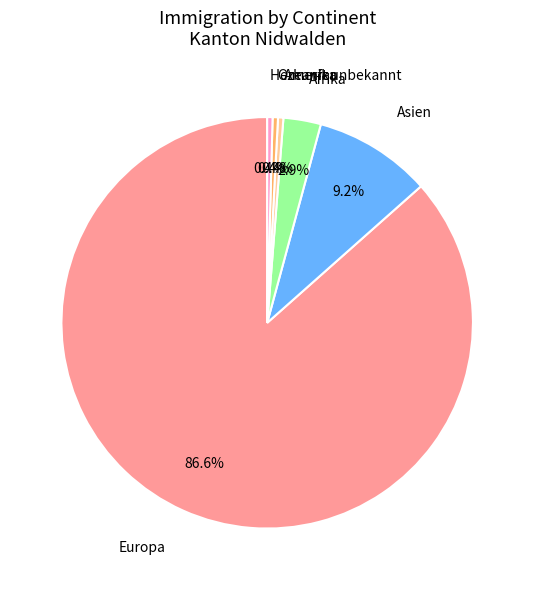

What is the largest slice in the pie chart?

Europa